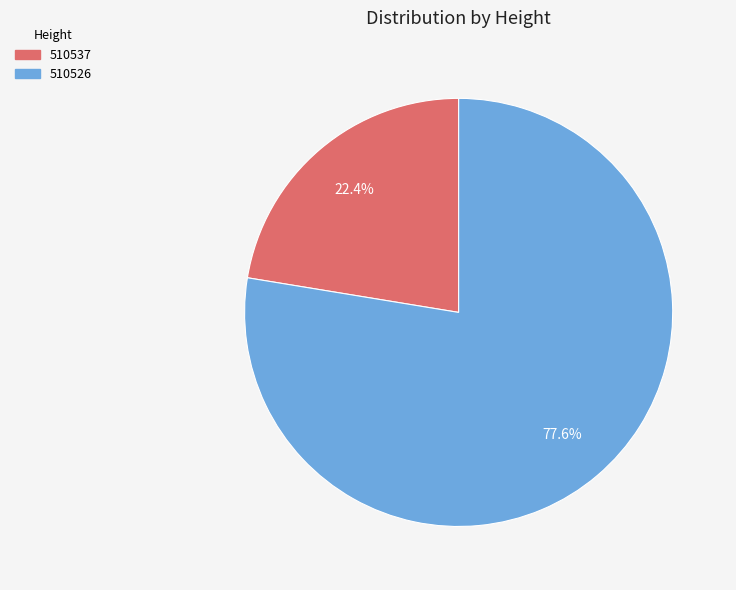

Which has a higher value, 510526 or 510537?

510526